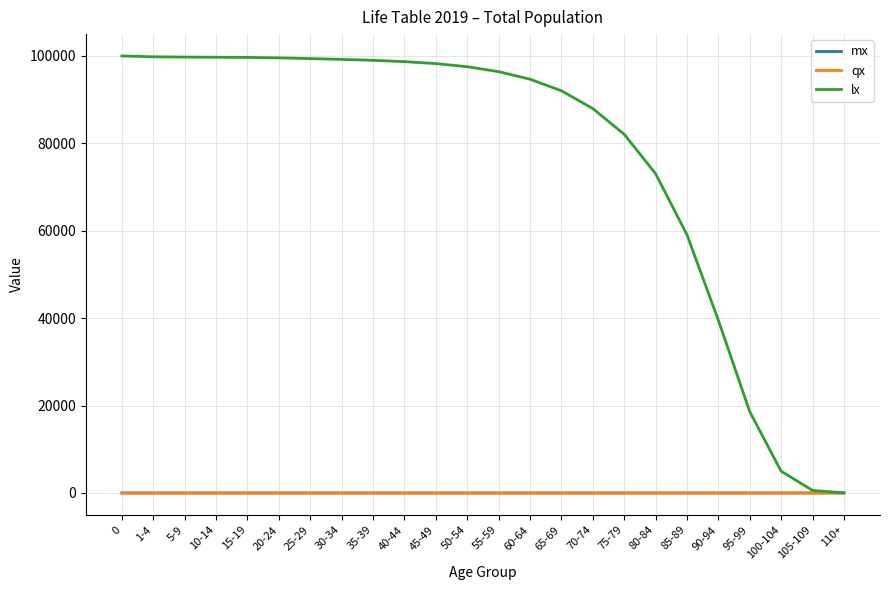

The value of lx at 45-49 is 98254.6. True or false?

True